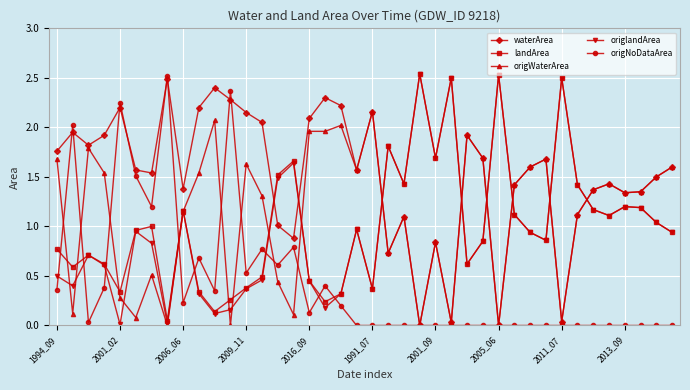

True or false: origlandArea has more than 0 interior local peaks.

True